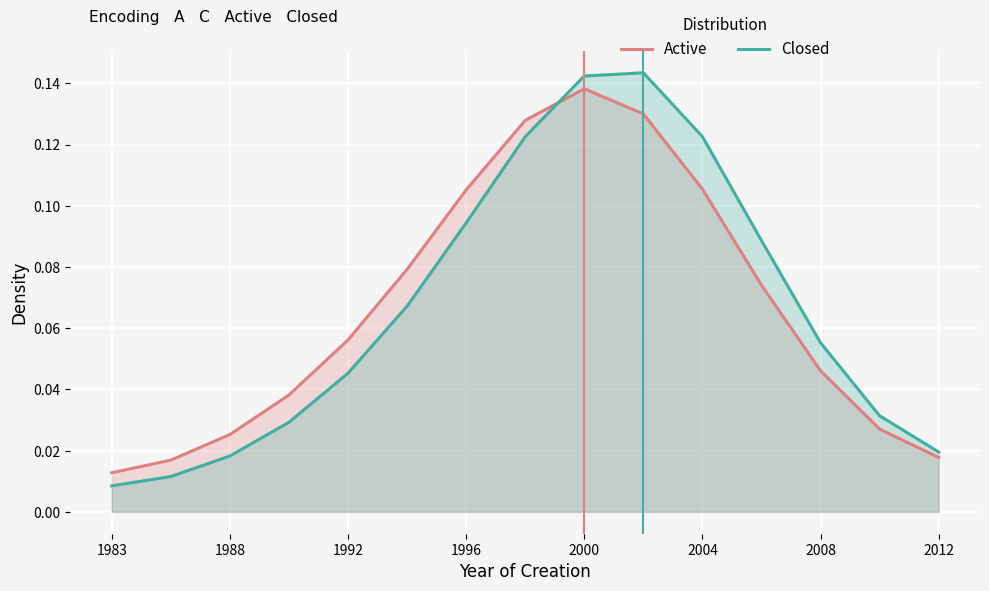

At 2004, list the series in order from largest to smallest.

Closed, Active